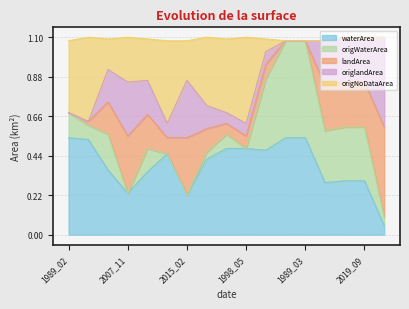

True or false: origWaterArea and waterArea cross at least once.

False